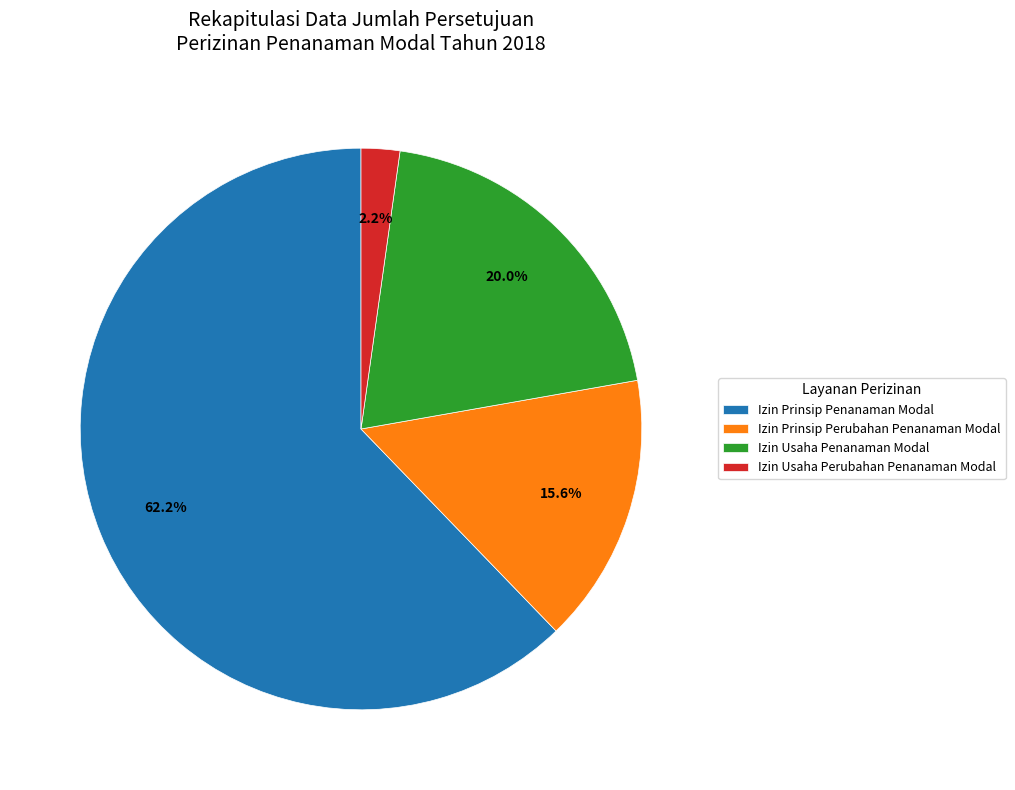

Which category has the biggest portion of the pie?

Izin Prinsip Penanaman Modal